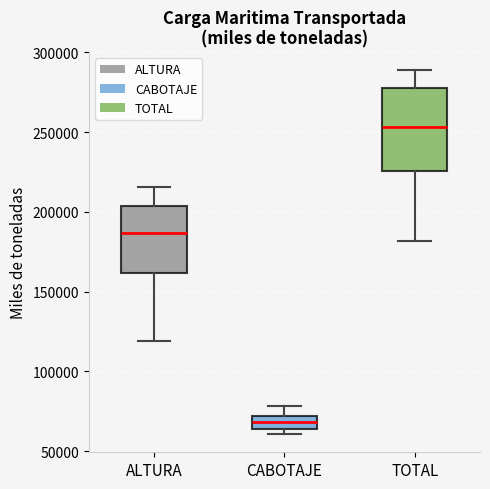

Reading left to right, read every box against the y-axis: the position of its median line, the range the box covers, and the ends of its whiskers. The values are not printed on the chart, so give them approximately, as read against the axis.

ALTURA: median 185000, box 160000 to 205000, whiskers 120000 to 215000
CABOTAJE: median 70000 (inside the box), box 65000 to 70000, whiskers 60000 to 80000
TOTAL: median 255000, box 225000 to 280000, whiskers 180000 to 290000